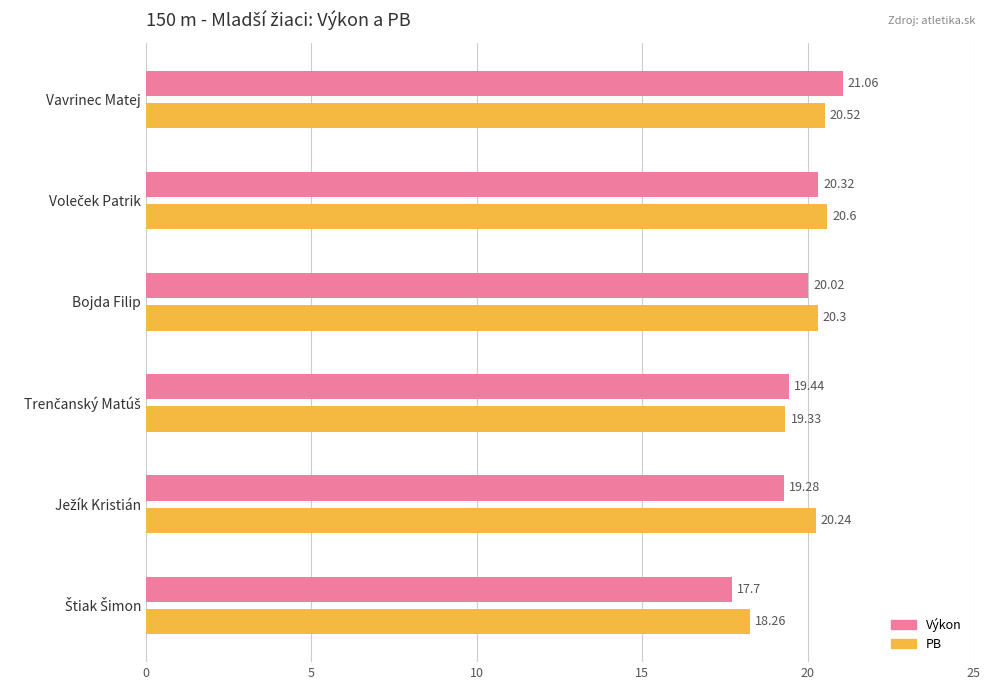

Which label corresponds to the largest value in the chart?

Vavrinec Matej